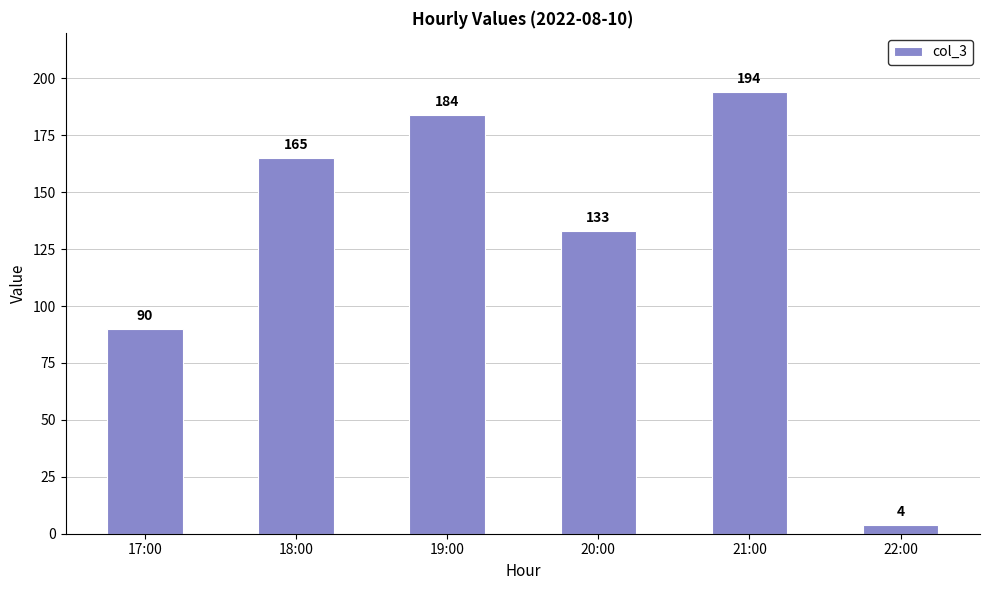

What is the change in value from 17:00 to 20:00?

+43